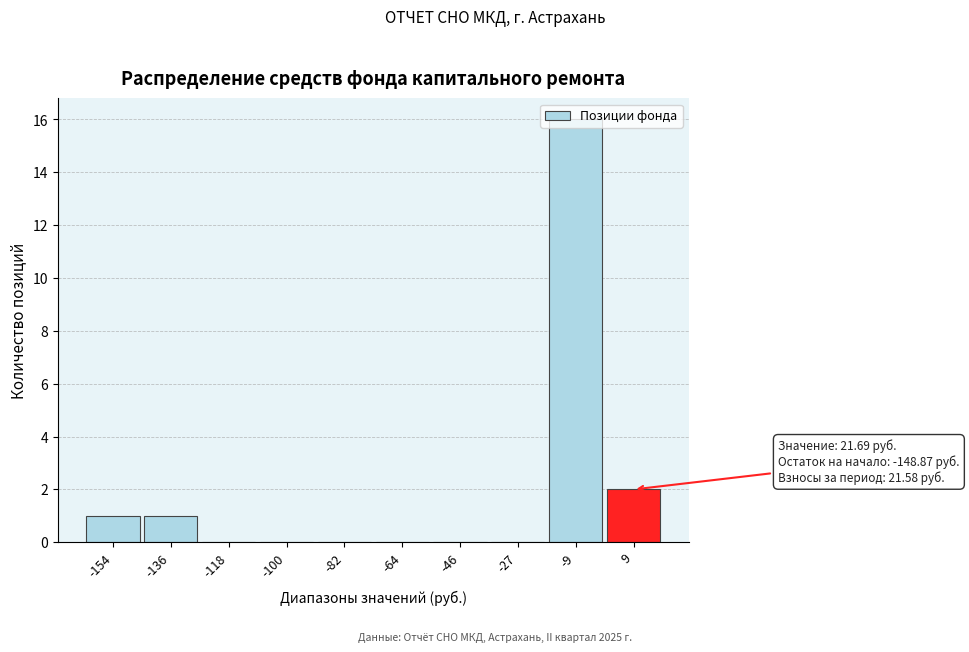

What is the maximum value shown in the chart?

16